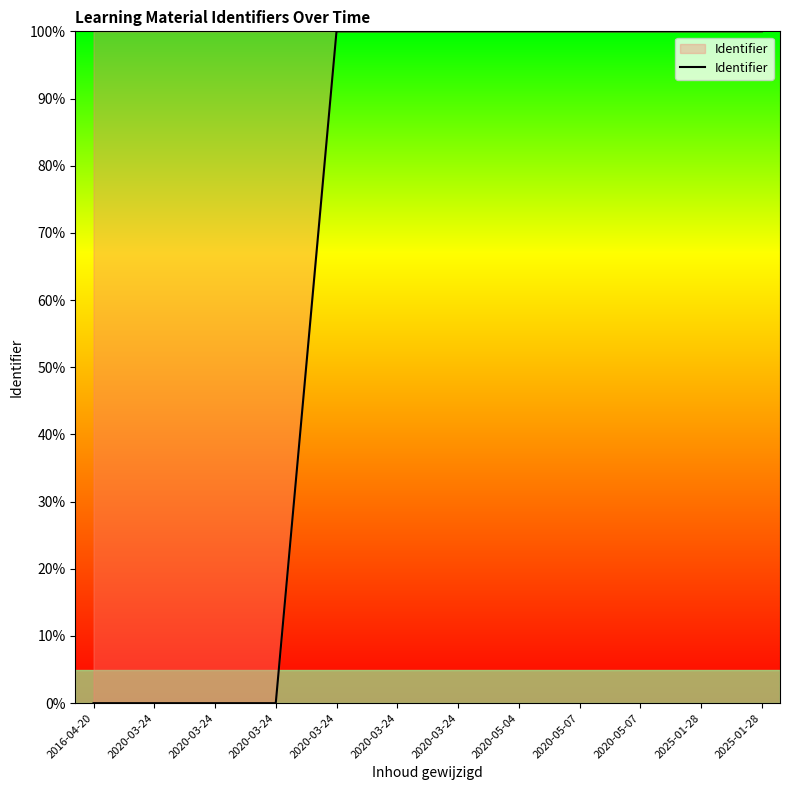

Does the chart display data point markers on the line(s)?

No